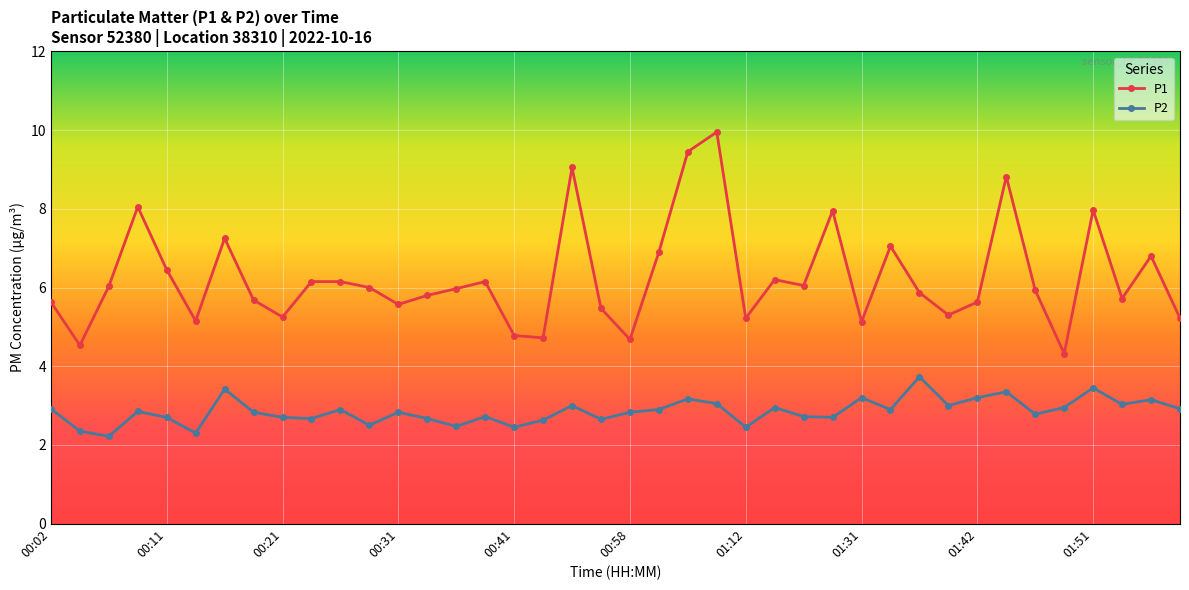

True or false: P1 has more than 0 interior local peaks.

True